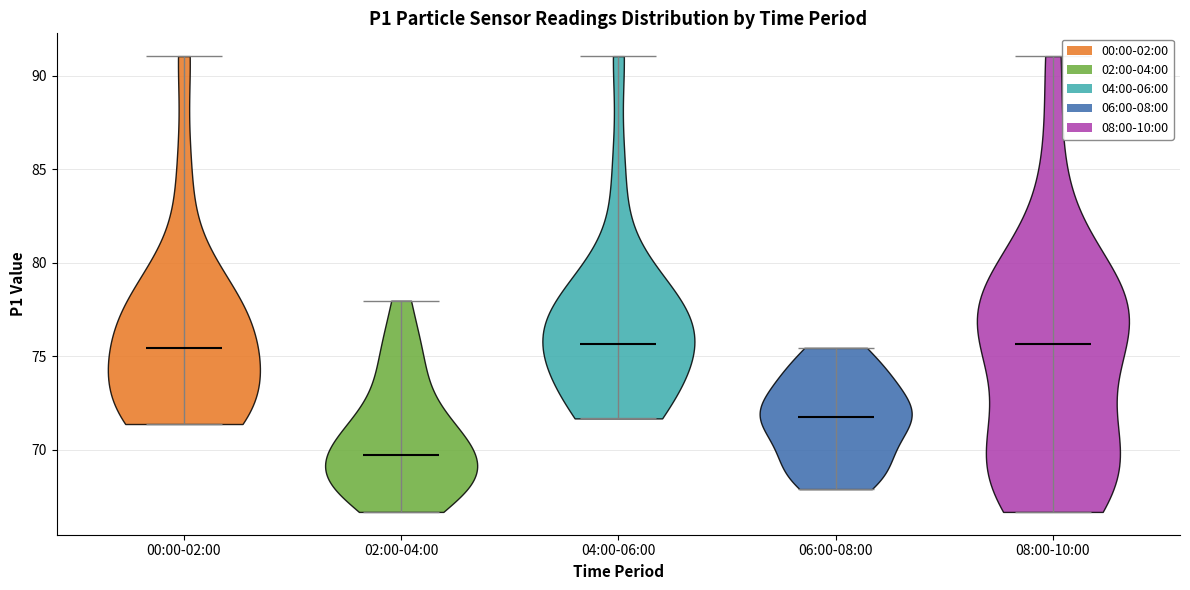

Reading left to right, read every violin against the y-axis: where its median line is, and the lowest and highest points it reaches. The values are not printed on the chart, so give them approximately, as read against the axis.

00:00-02:00: median line 75.5, lowest point 71.5, highest point 91.0
02:00-04:00: median line 69.5, lowest point 66.5, highest point 78.0
04:00-06:00: median line 75.5, lowest point 71.5, highest point 91.0
06:00-08:00: median line 72.0, lowest point 68.0, highest point 75.5
08:00-10:00: median line 75.5, lowest point 66.5, highest point 91.0